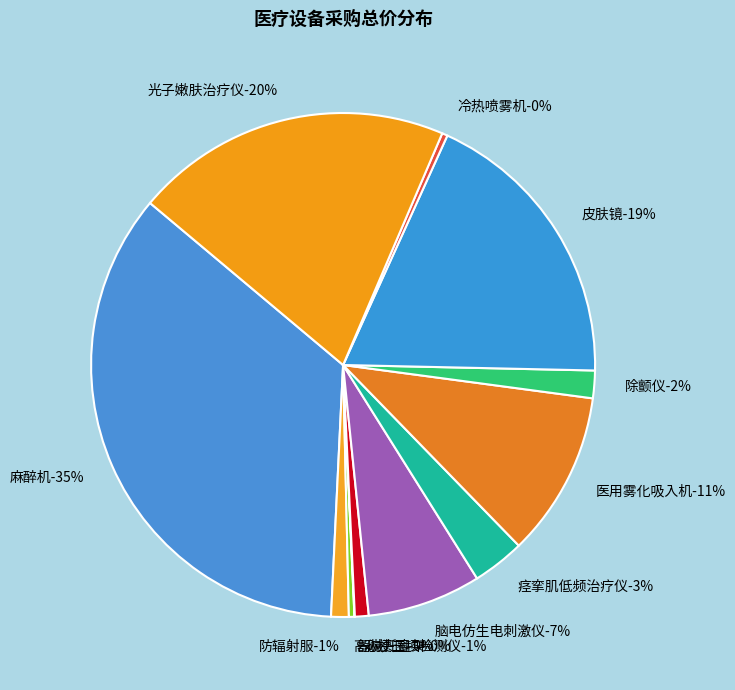

True or false: 防辐射服 accounts for 1% of the total.

True